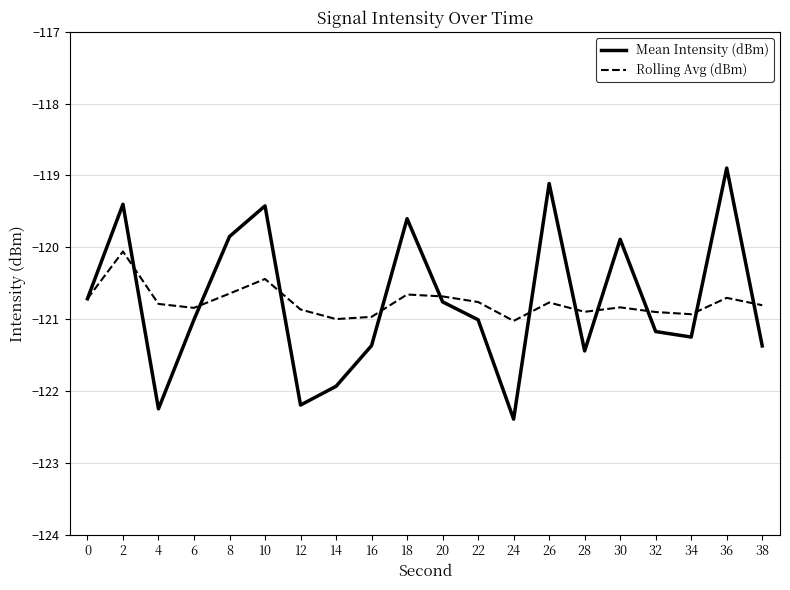

Is the value of Mean Intensity (dBm) at 22 greater than the value of Rolling Avg (dBm) at 12?

No